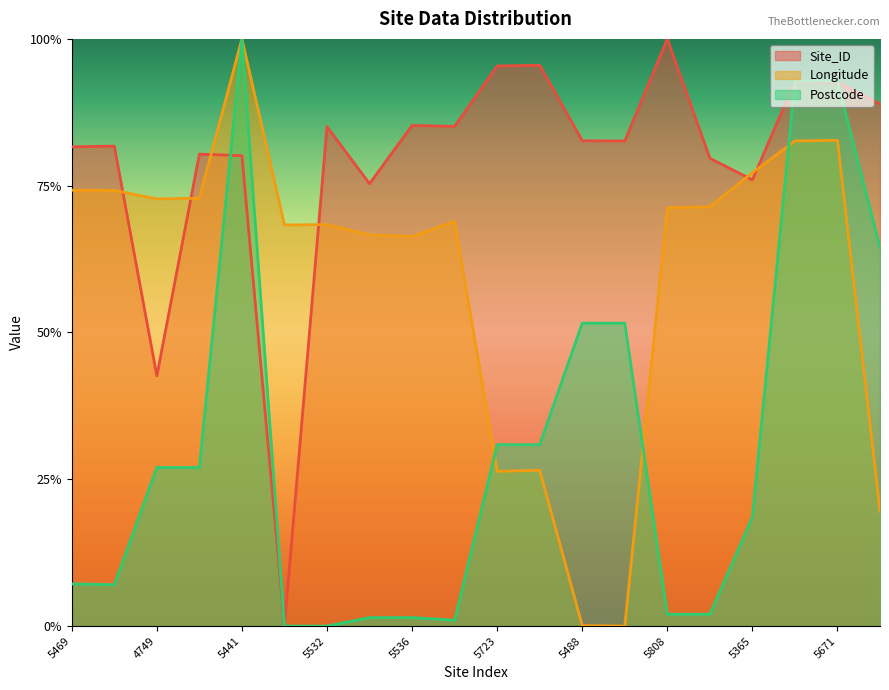

What is the label of the 17th point from the right?

5446